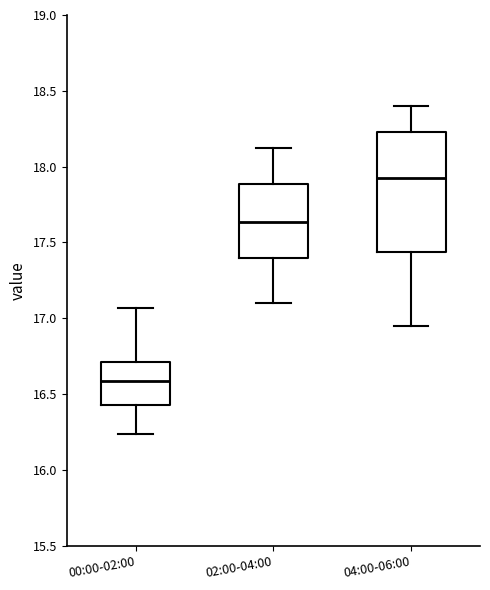

Which box has the highest median line?

04:00-06:00